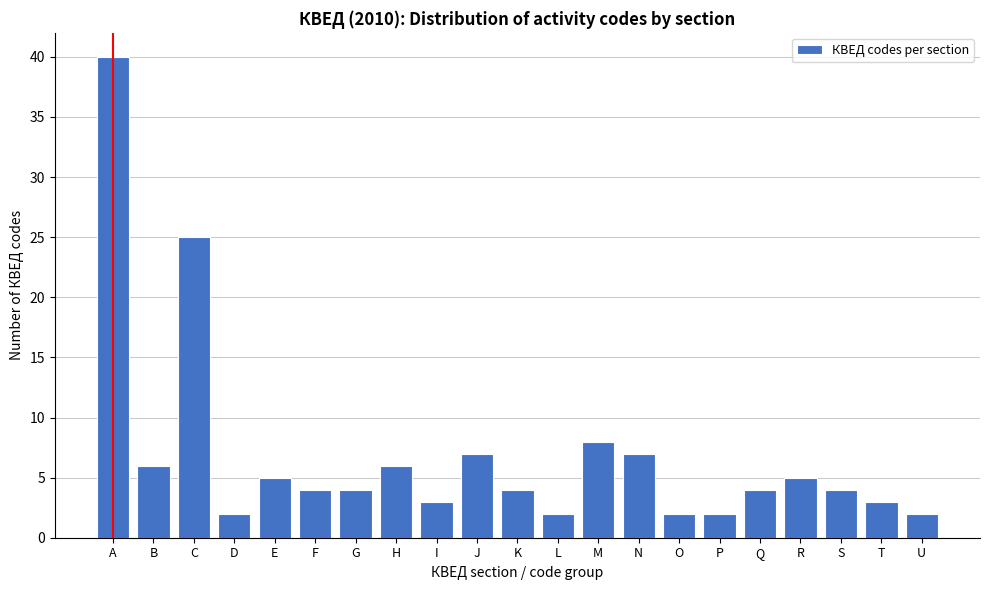

Reading left to right, list all the values displayed in this chart.

40	6	25	2	5	4	4	6	3	7	4	2	8	7	2	2	4	5	4	3	2